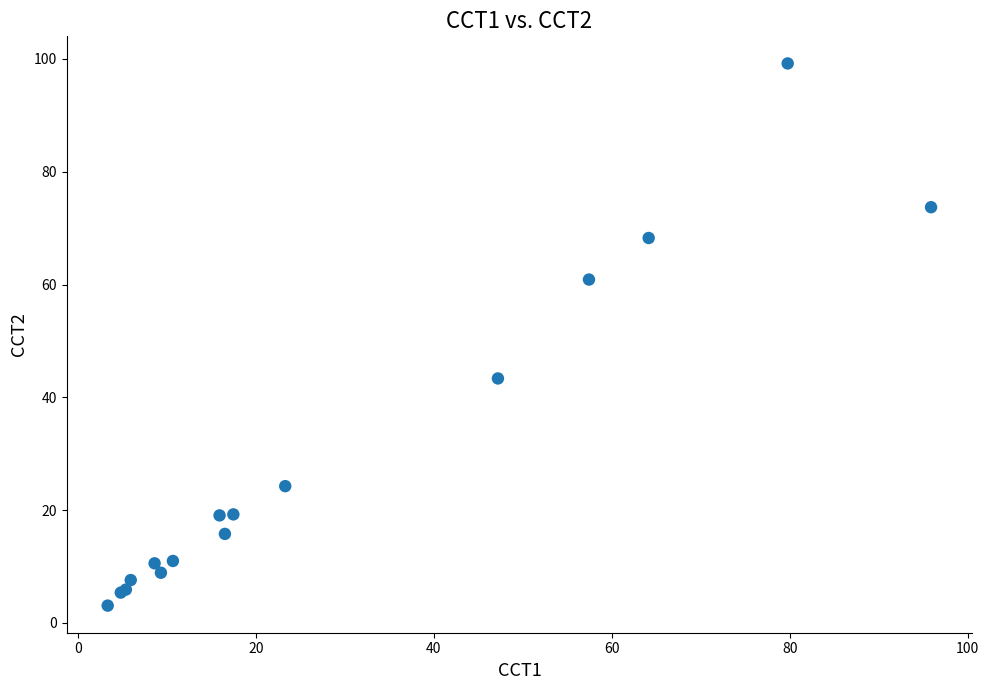

What Y value in the scatter plot is closest to 51?

43.3